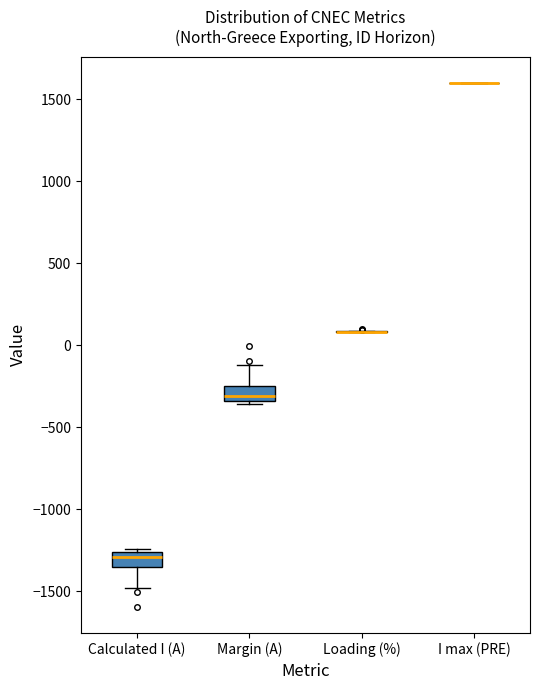

Reading left to right, read every box against the y-axis: the position of its median line, the range the box covers, and the ends of its whiskers. The values are not printed on the chart, so give them approximately, as read against the axis.

Calculated I (A): median -1300, box -1350 to -1250, whiskers -1500 to -1250 (just above the box's upper edge)
Margin (A): median -300, box -350 to -250, whiskers -350 (just below the box's lower edge) to -100
Loading (%): box collapsed to a line at 100, whiskers 100 to 100
I max (PRE): box collapsed to a line at 1600, whiskers 1600 to 1600